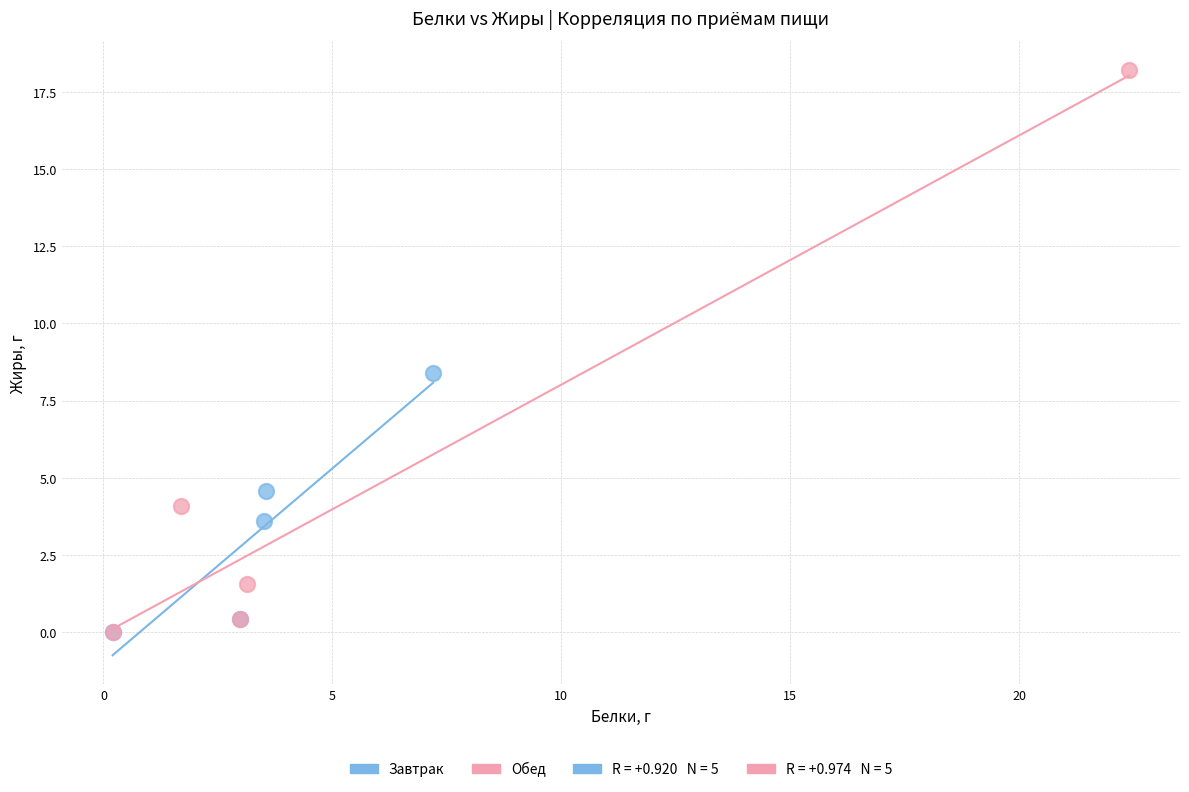

Which series has the widest spread of Y values?

Обед